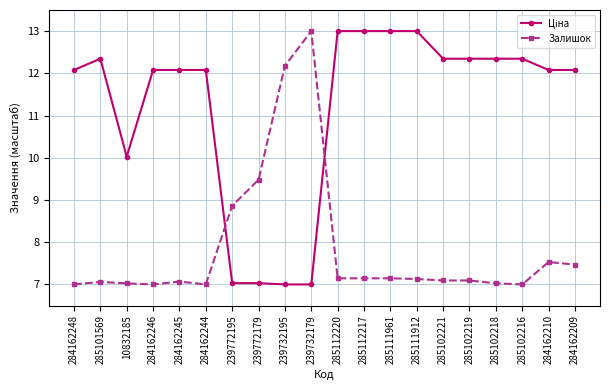

What is the label of the 8th point from the left?

239772179